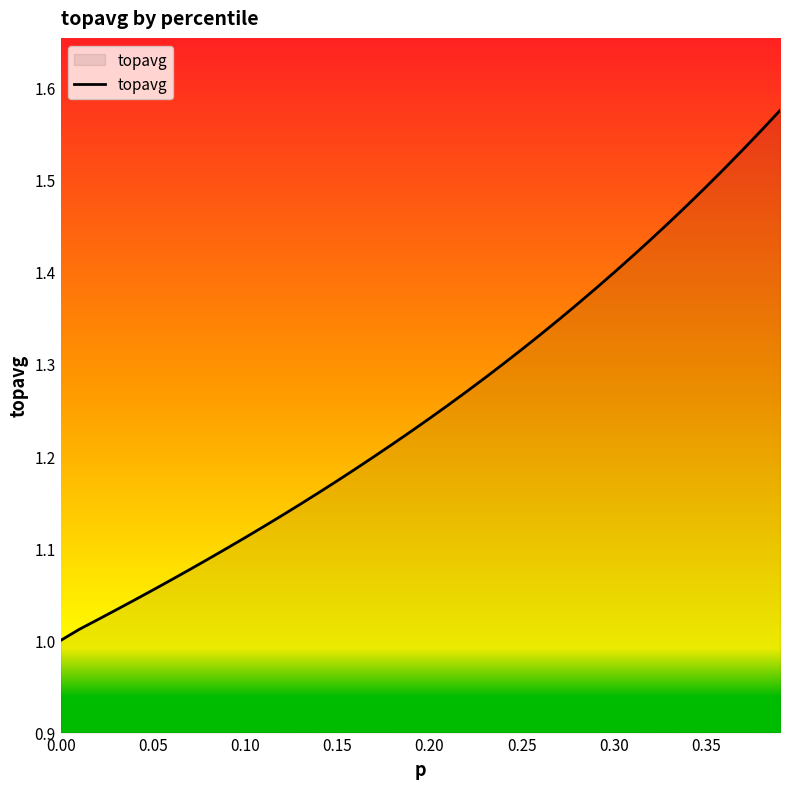

What is the difference between the maximum and minimum values?

0.6